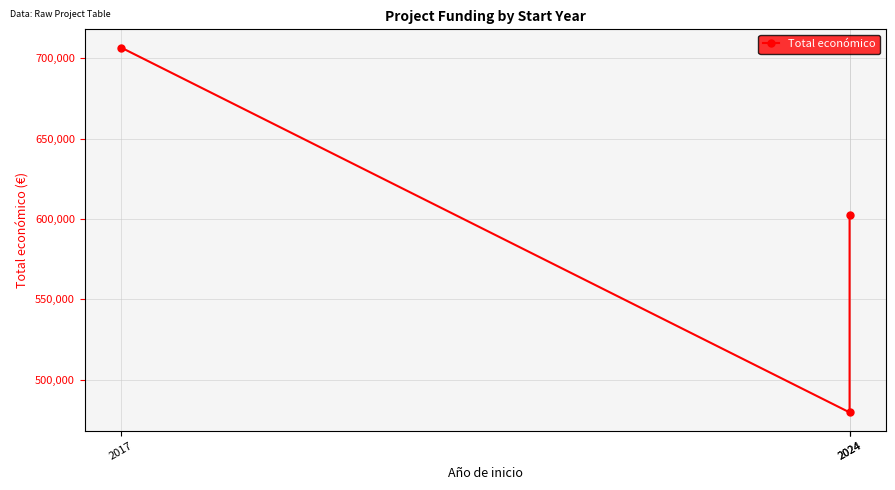

What is the change in value from 2017 to 2024?

-227152.0